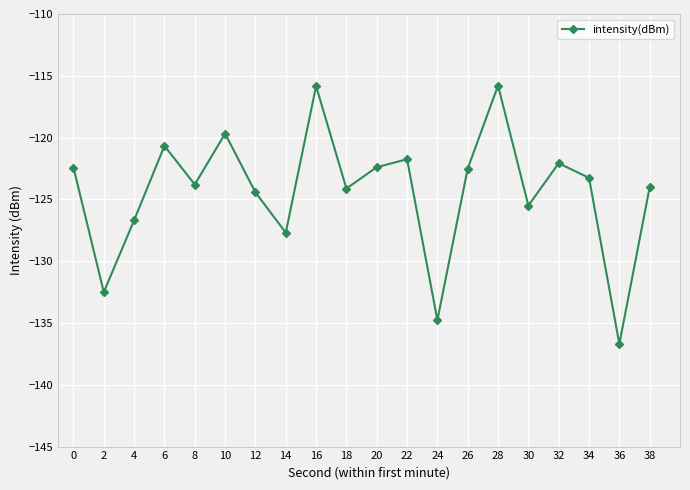

Where is the first local minimum?

2